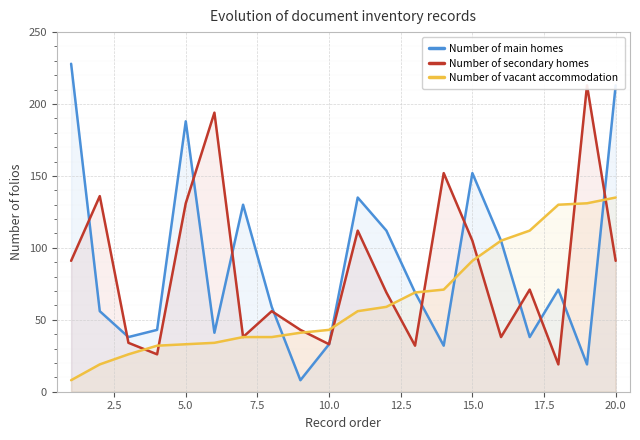

What is the maximum value for Number of vacant accommodation?

135